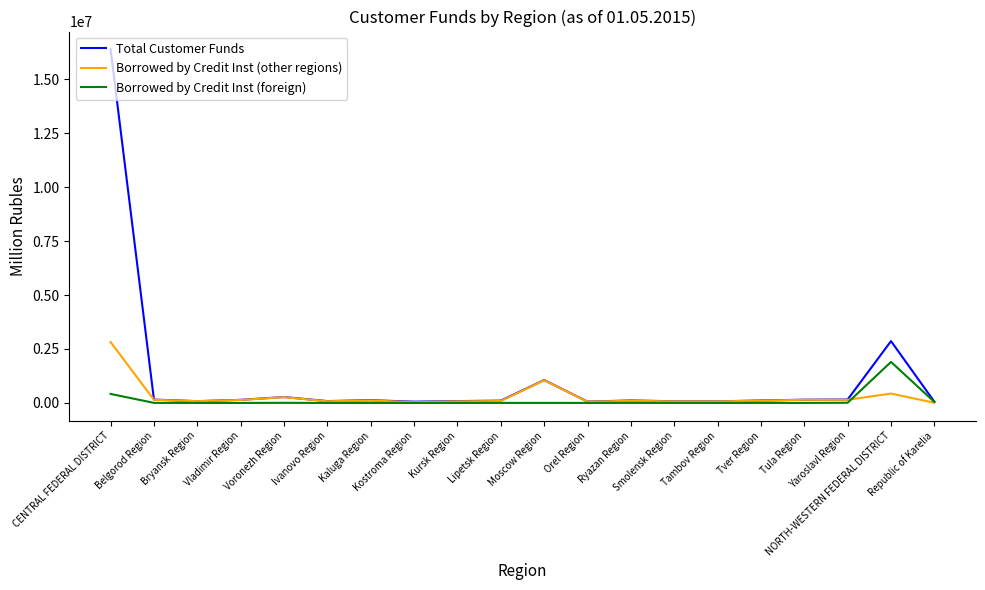

Which series has the largest total across all categories?

Total Customer Funds